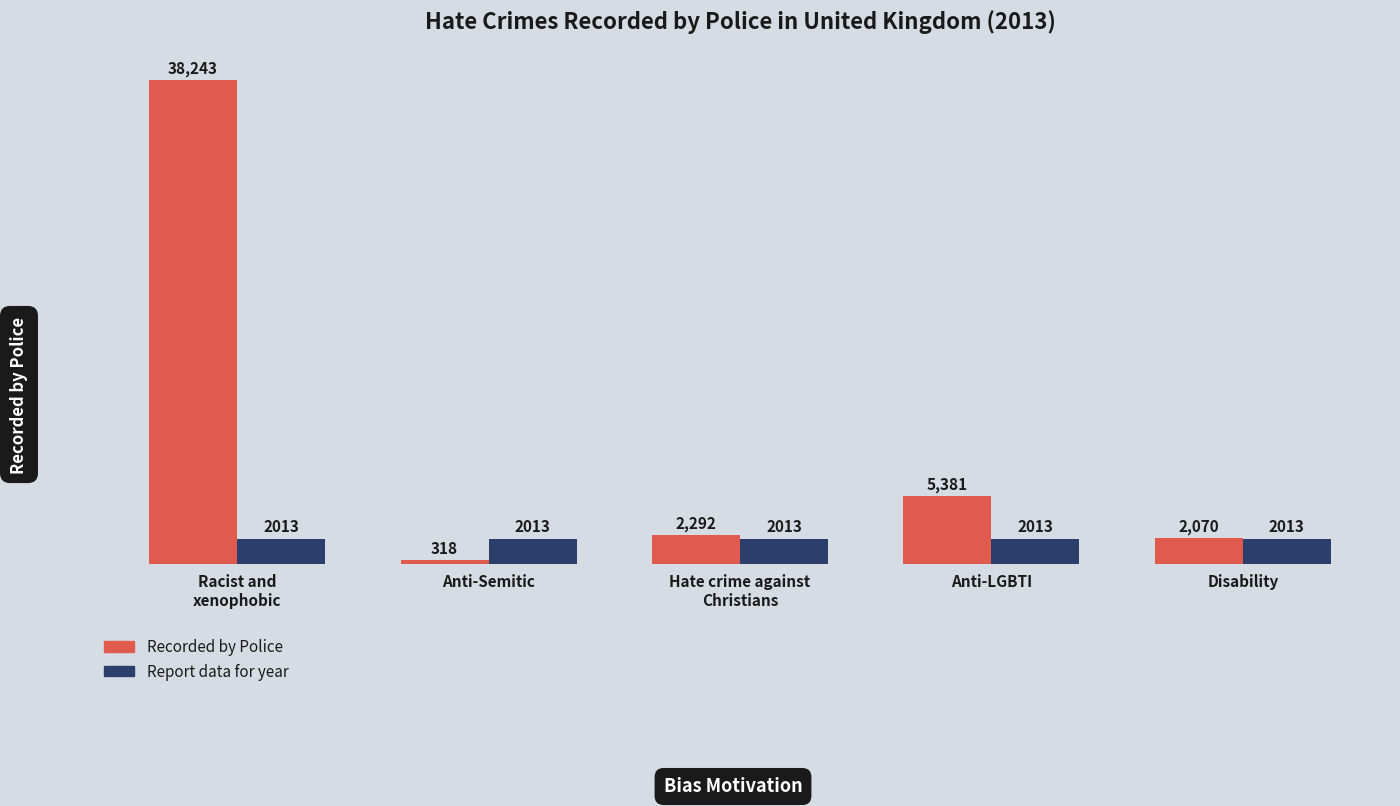

What is the highest value of the Report data for year series?

2013